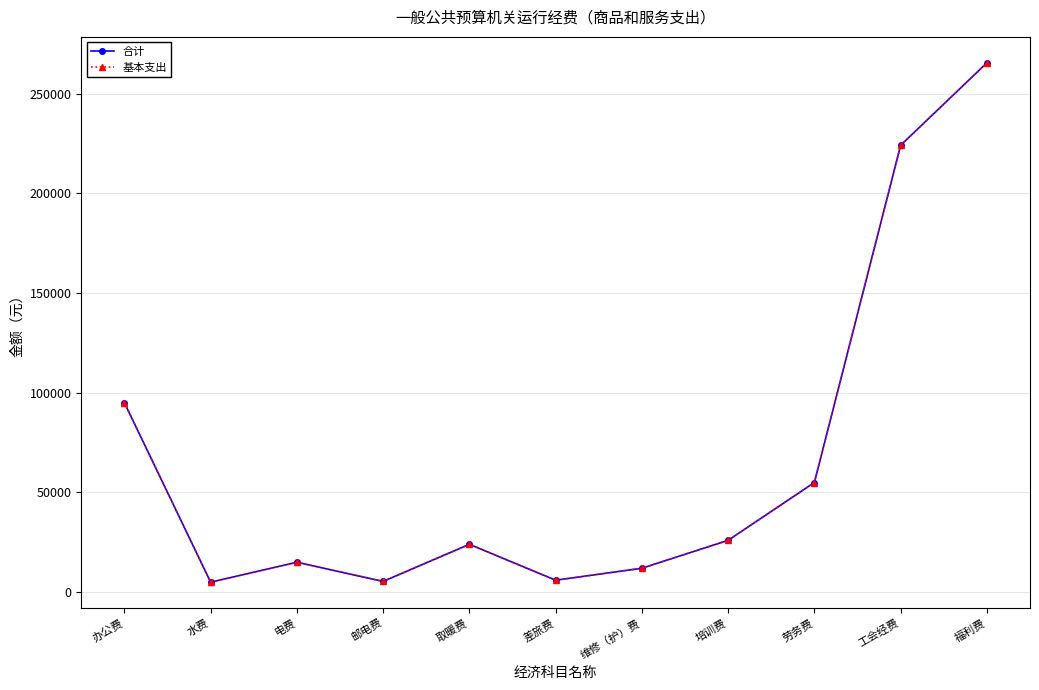

Does the chart have visible grid lines?

Yes